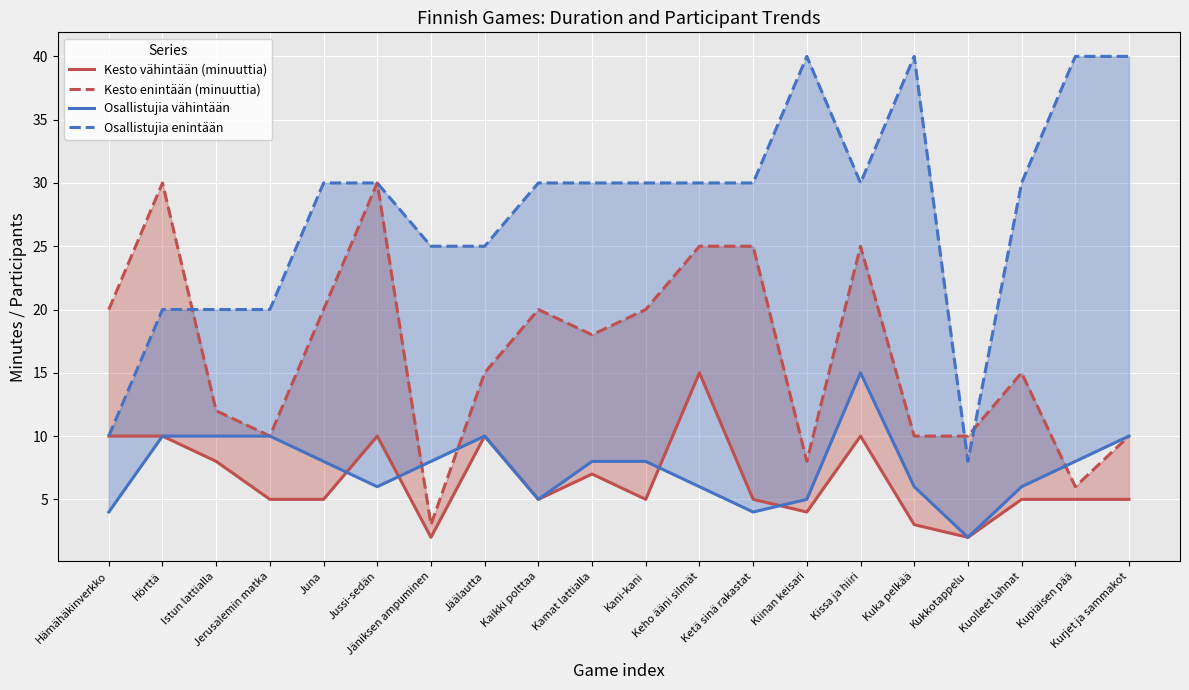

What is the approximate value of Kesto enintään (minuuttia) at Kamat lattialla, to the nearest 10?

20